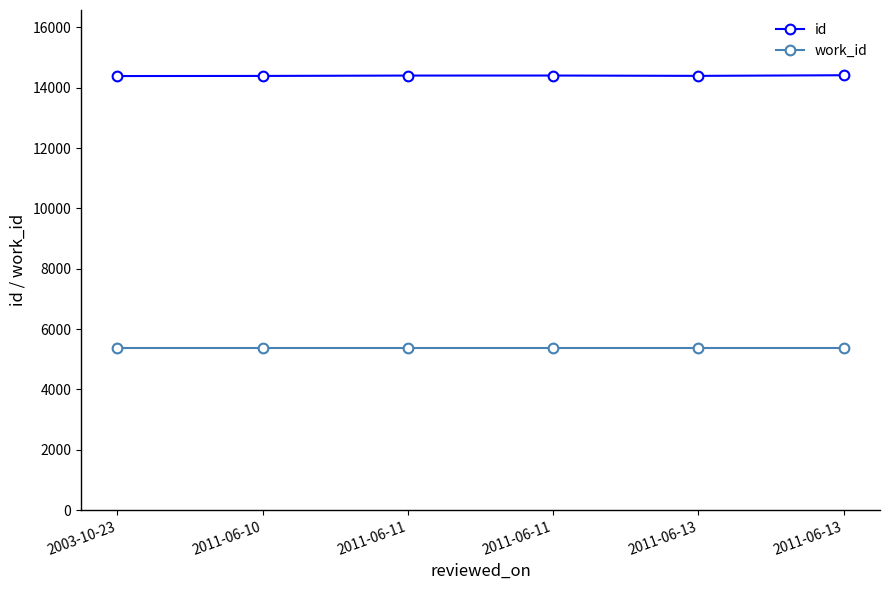

At which category is the sum across all series the highest?

2011-06-13